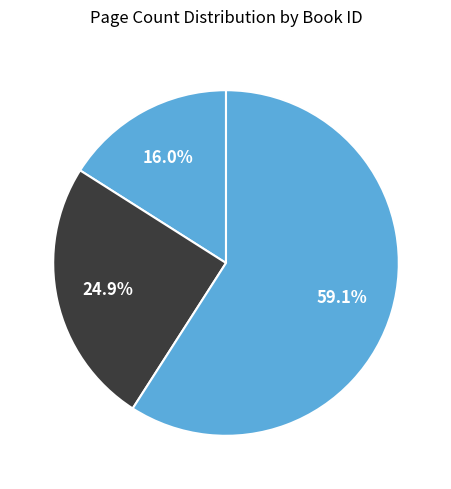

Count the number of slices in the pie.

3